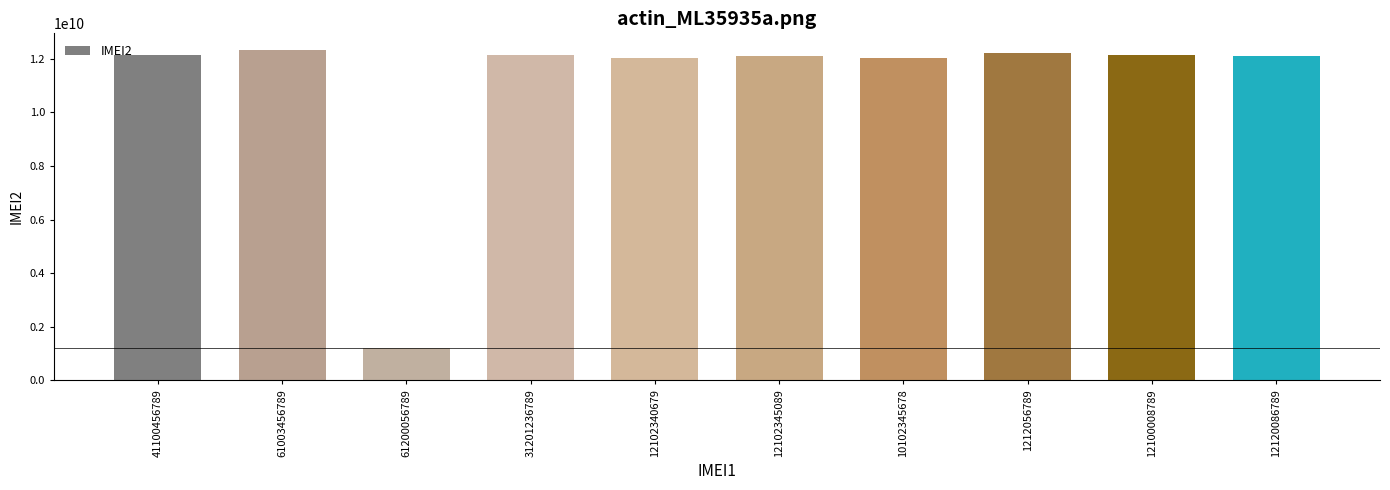

What is the minimum value shown in the chart?

1212006789